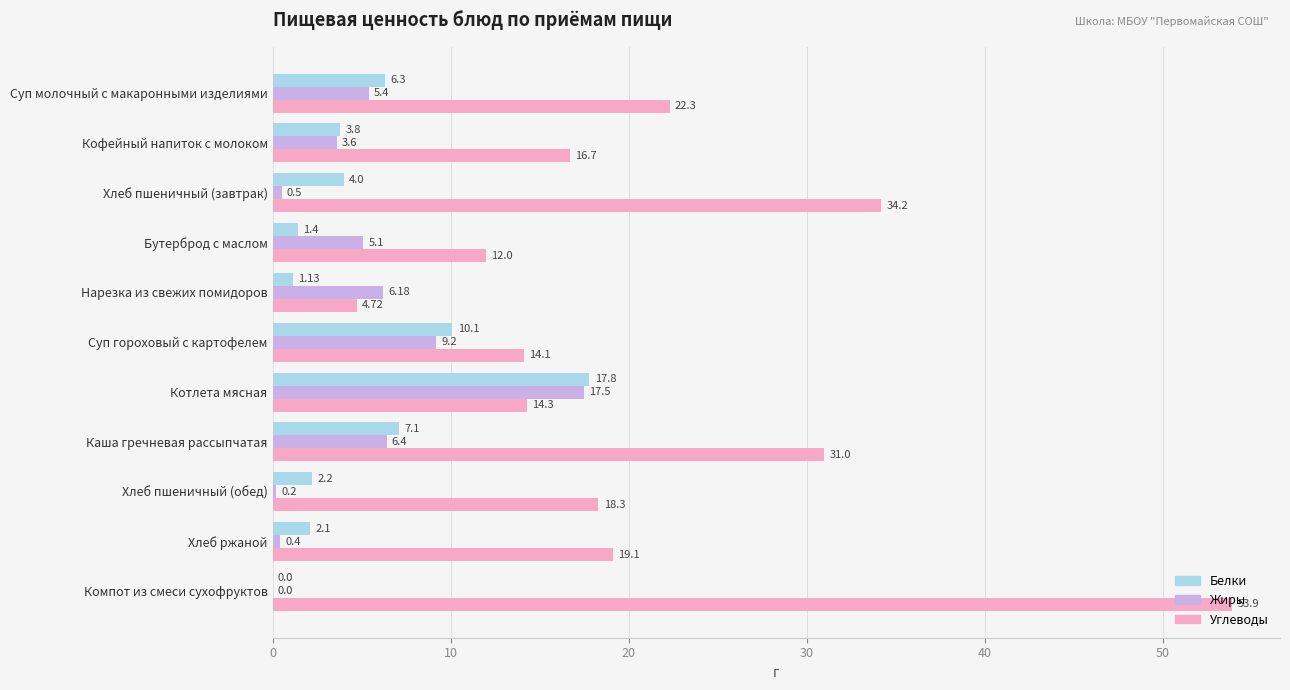

What is the total value across all series at Каша гречневая рассыпчатая?

44.5